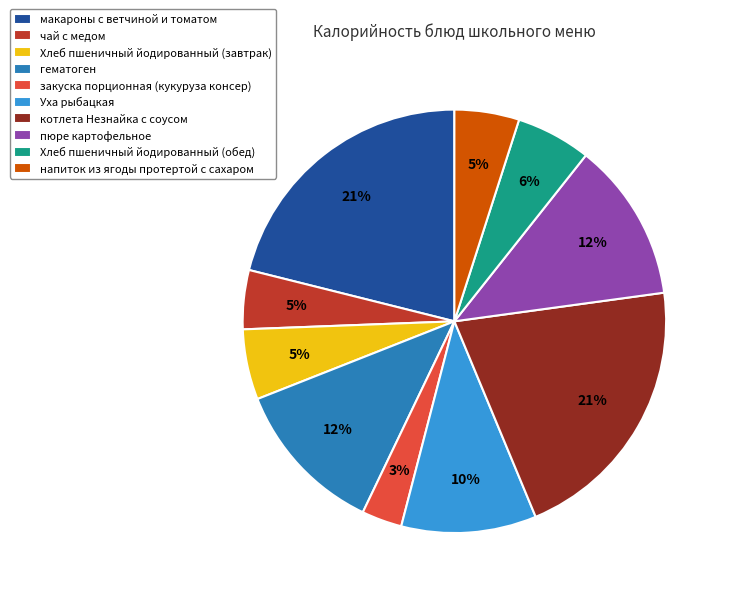

What is the ratio of the value at Хлеб пшеничный йодированный (обед) to the value at Уха рыбацкая?

0.6